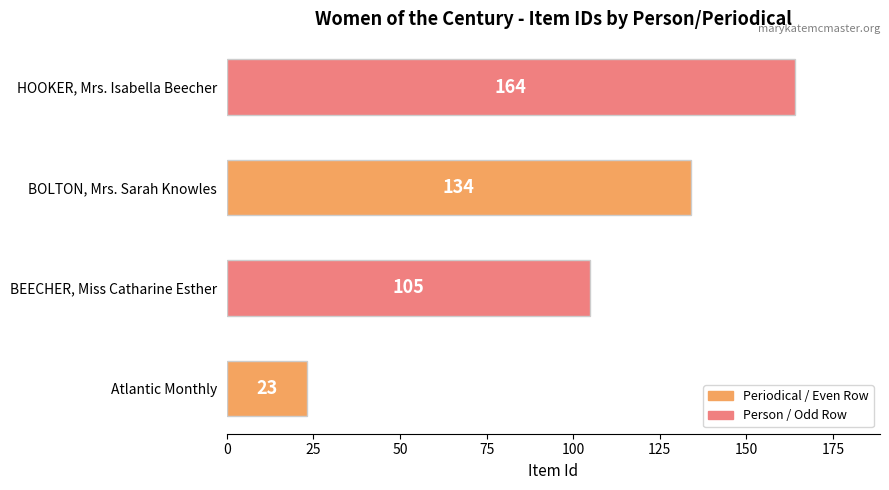

Reading bottom to top, what are all the values shown in this chart?

23	105	134	164